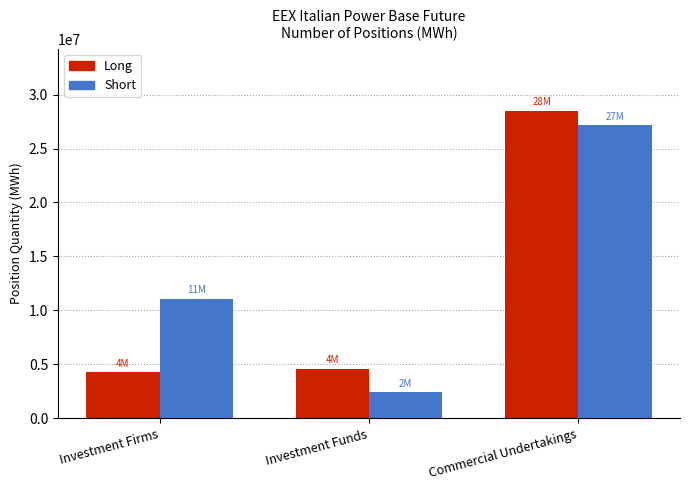

Rank the series at Investment Firms from lowest to highest value.

Long, Short